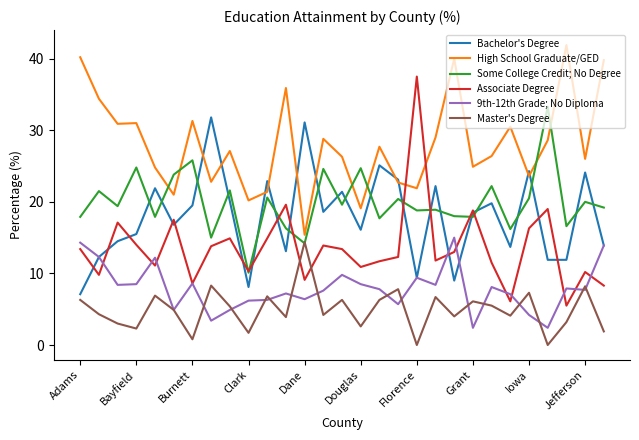

Which series has the largest range (max minus min)?

Associate Degree